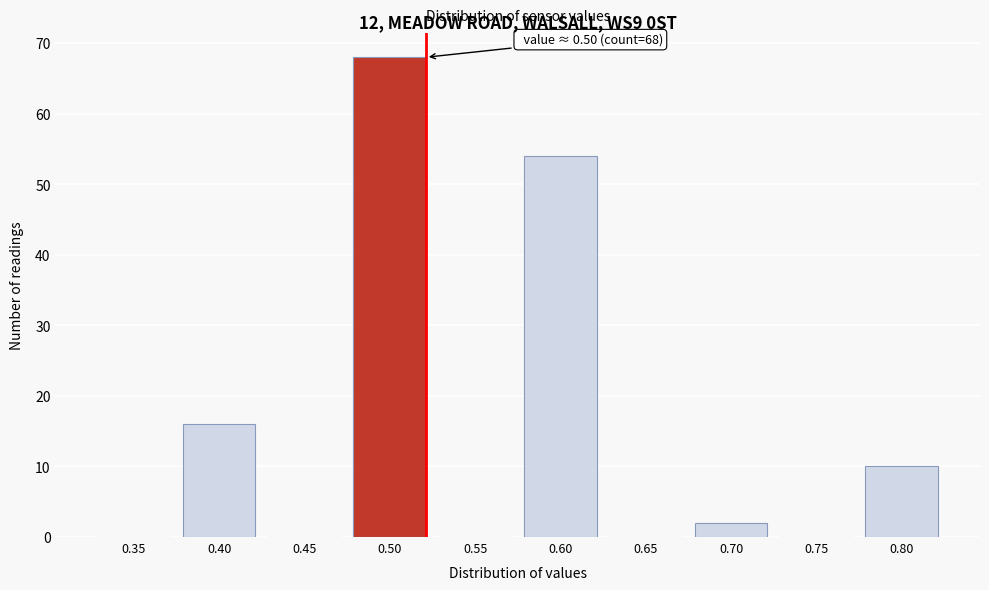

Reading left to right, what are all the values shown in this chart?

0.35=0	0.40=16	0.45=0	0.50=68	0.55=0	0.60=54	0.65=0	0.70=2	0.75=0	0.80=10